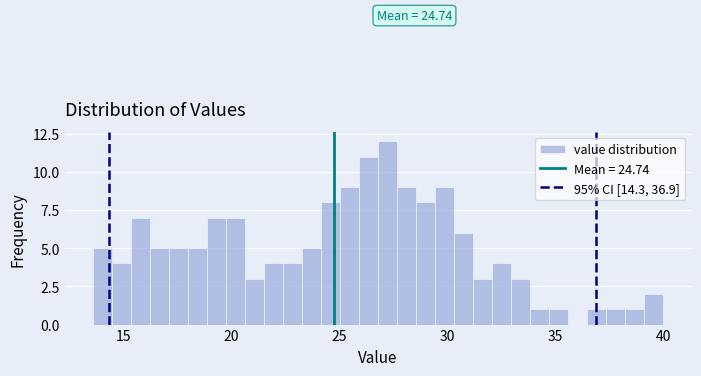

Around what value on the x-axis is the tallest bar? Give the approximate position of its centre, as read against the axis.

27.0